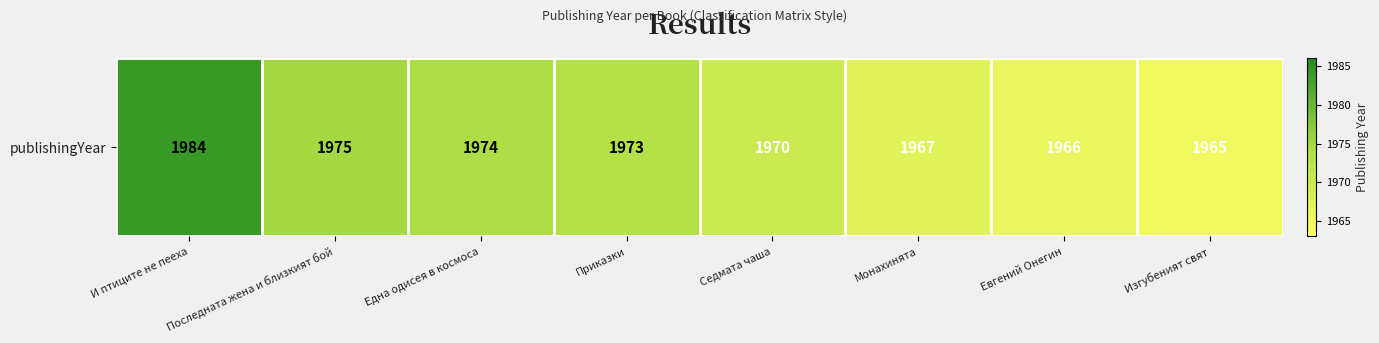

The chart shows a value of 1974 at Една одисея в космоса. True or false?

True